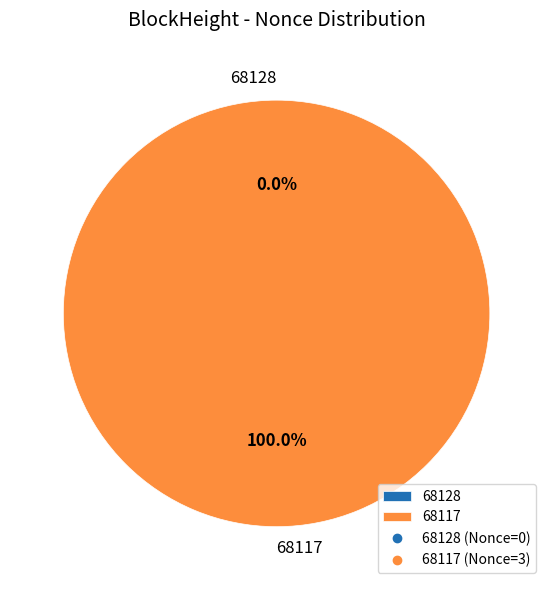

Rank the categories by value from highest to lowest.

68117, 68128